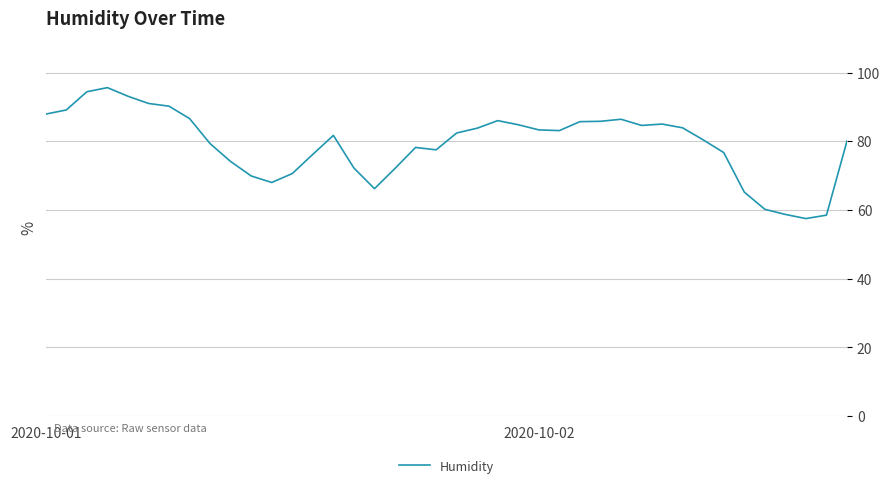

What is the maximum value shown in the chart?

95.6